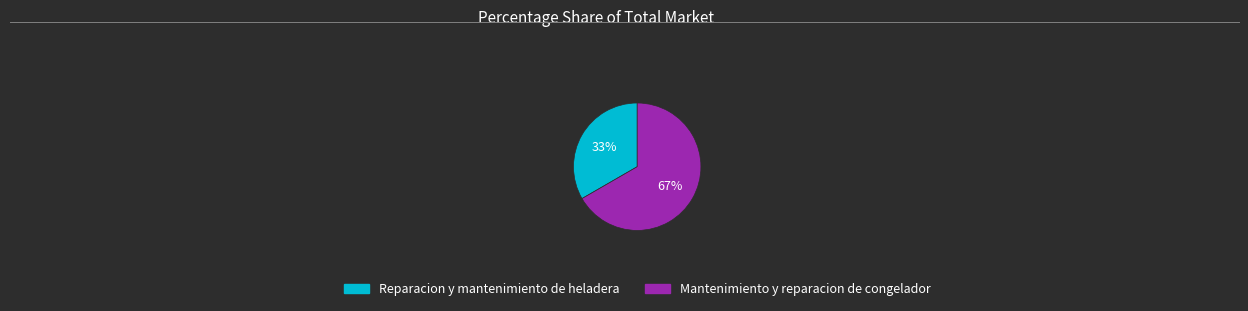

The Mantenimiento y reparacion de congelador slice represents 67% of the pie. True or false?

True